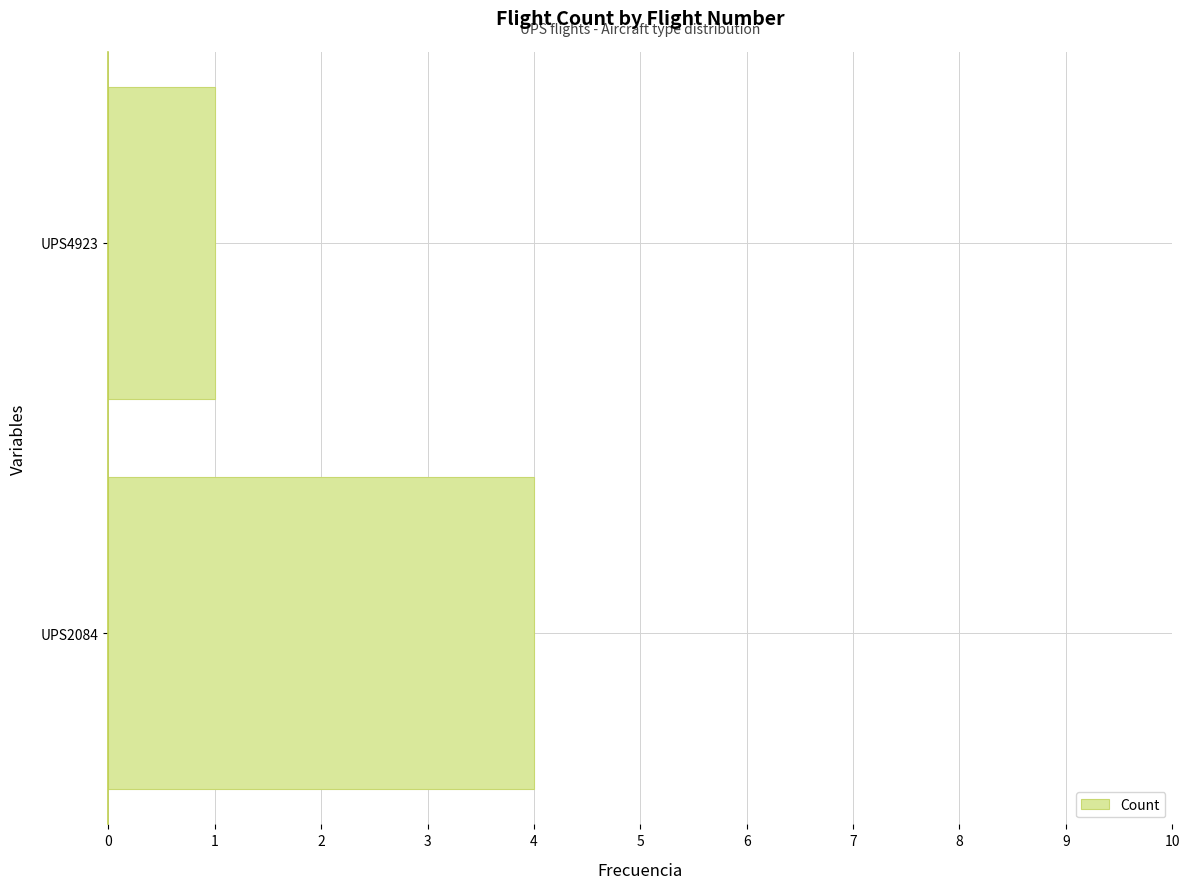

What is the sum of the values at UPS2084 and UPS4923?

5